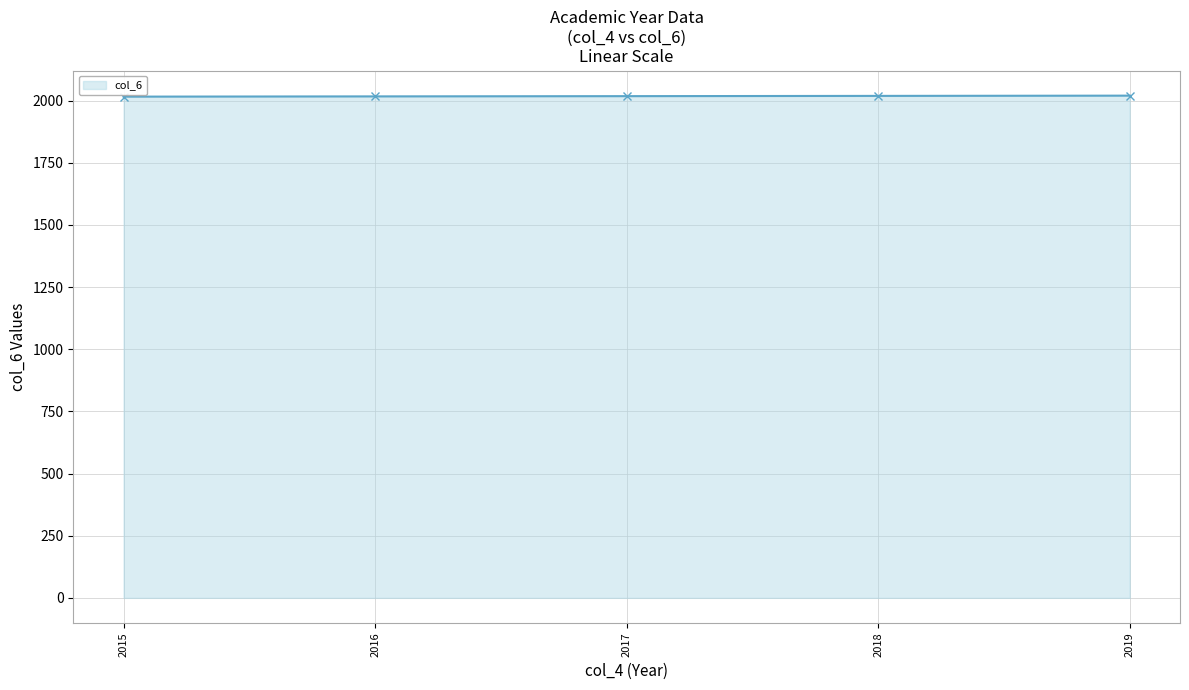

What is the value of the 3rd point from the left?

2018